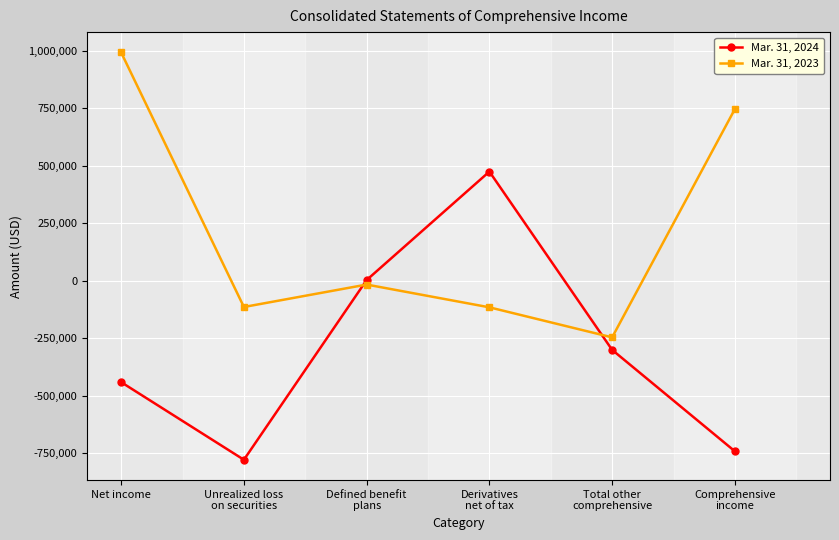

The value of Mar. 31, 2023 at Total other
comprehensive is -121521. True or false?

False